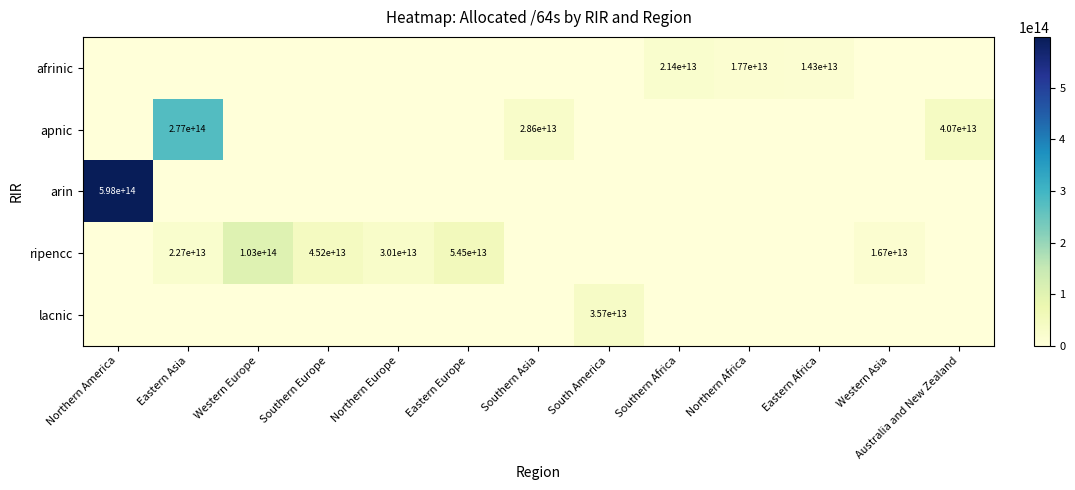

How many categories are shown in the chart?

13